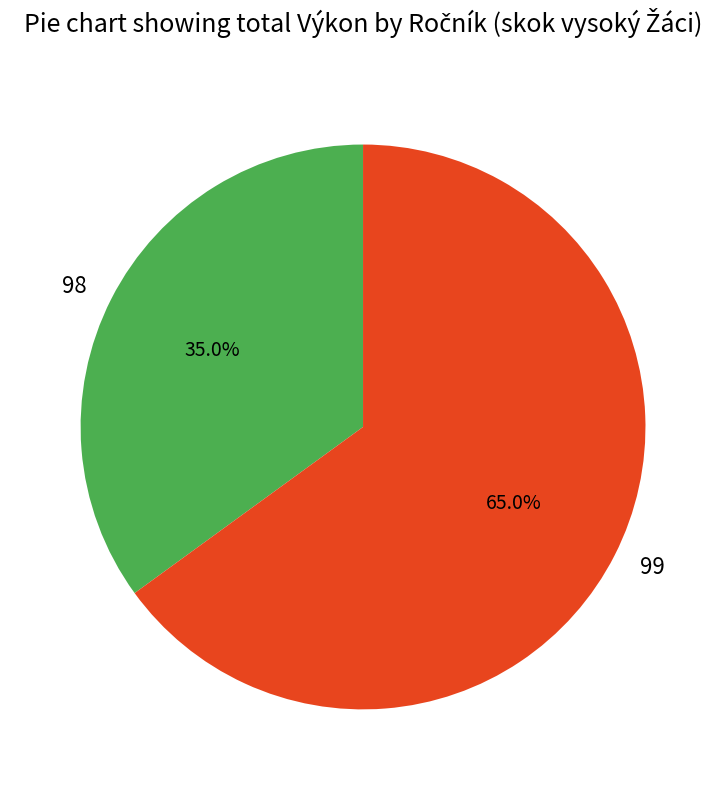

Rank the categories by value from lowest to highest.

98, 99